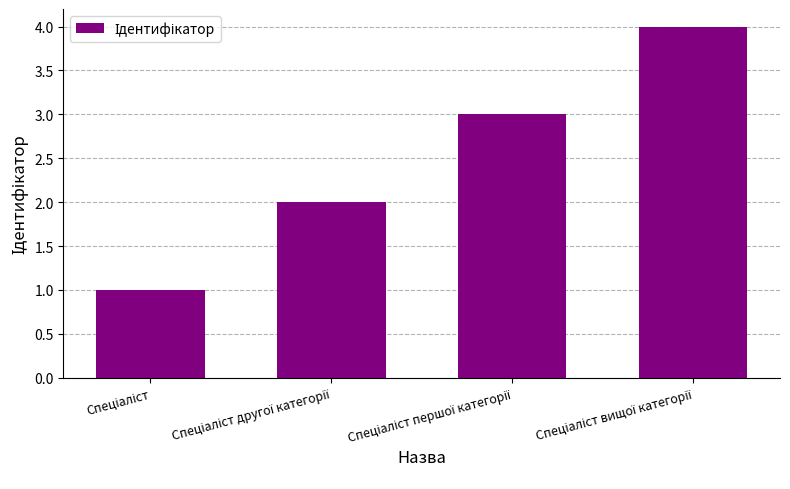

How many values are between 2 and 4?

3